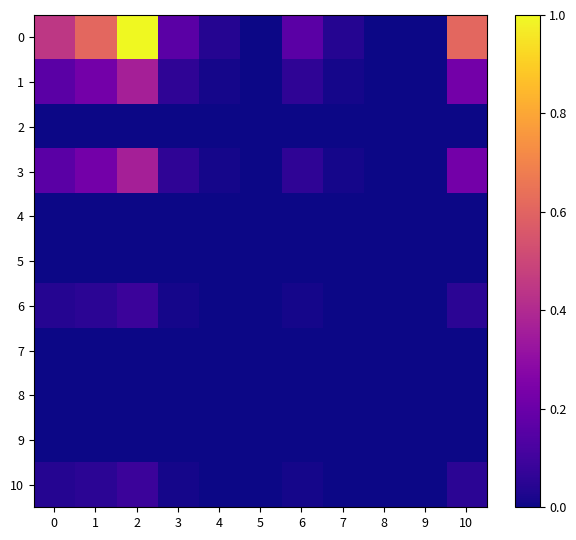

At which category is the sum across all series the highest?

2